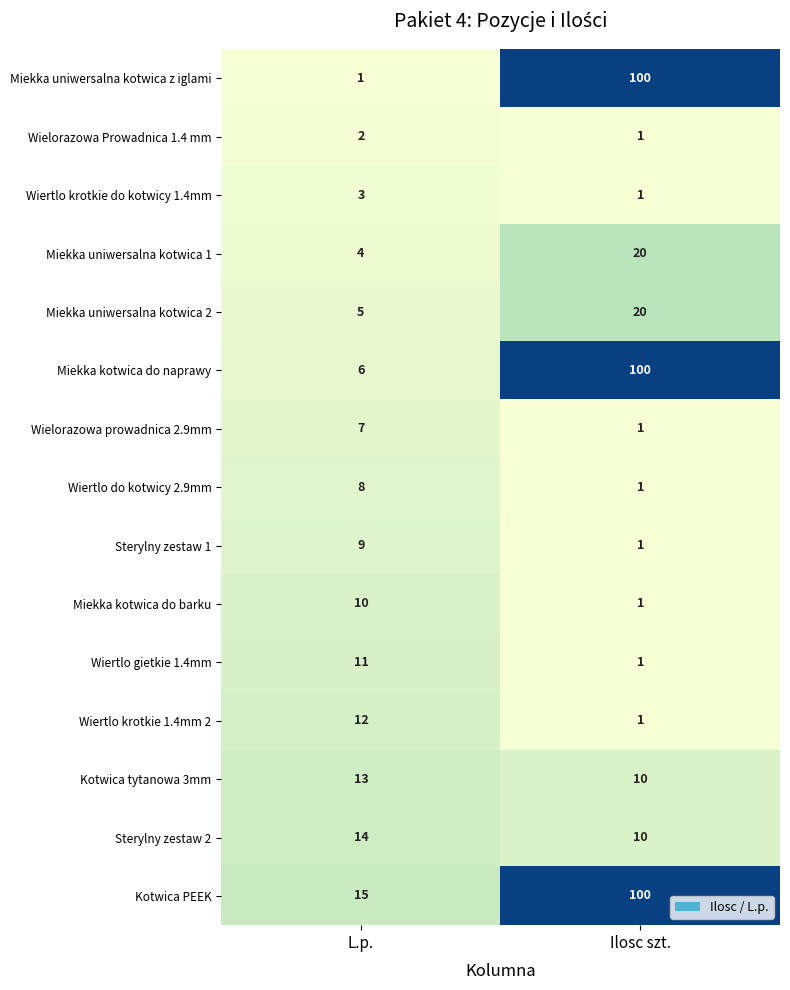

Is it true that Sterylny zestaw 2 equals 10 at Ilosc szt.?

True